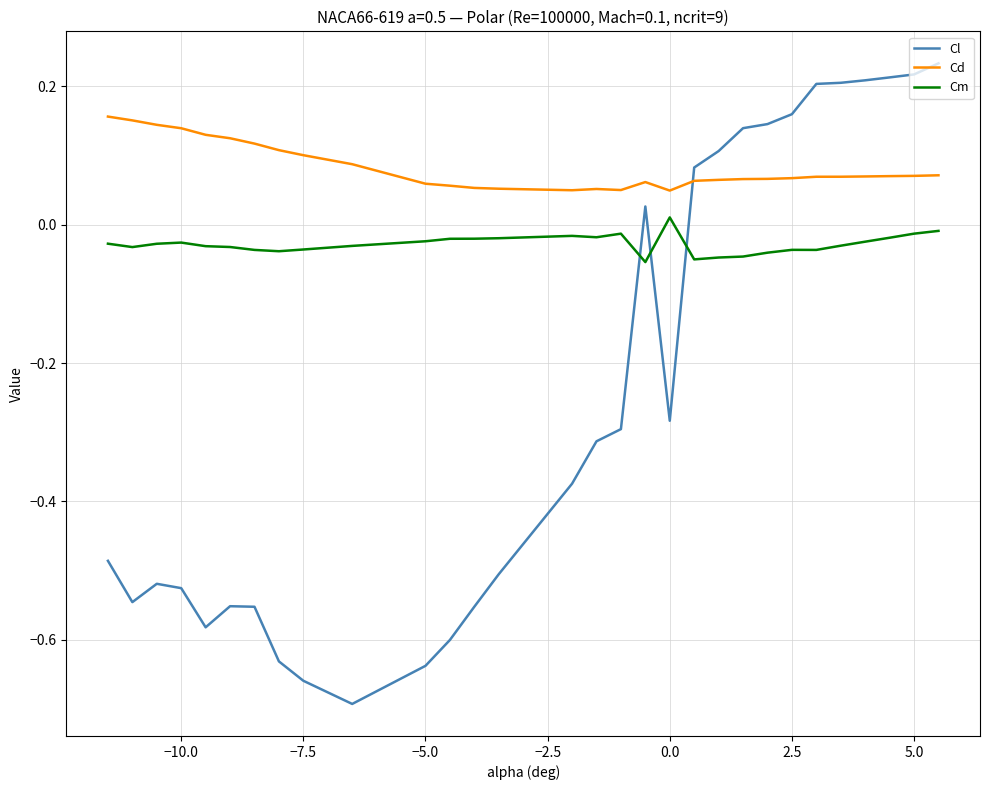

Does the chart display data point markers on the line(s)?

No